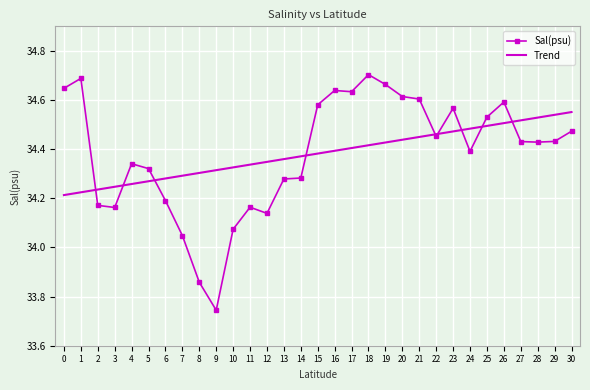

Which series has the largest range (max minus min)?

Sal(psu)